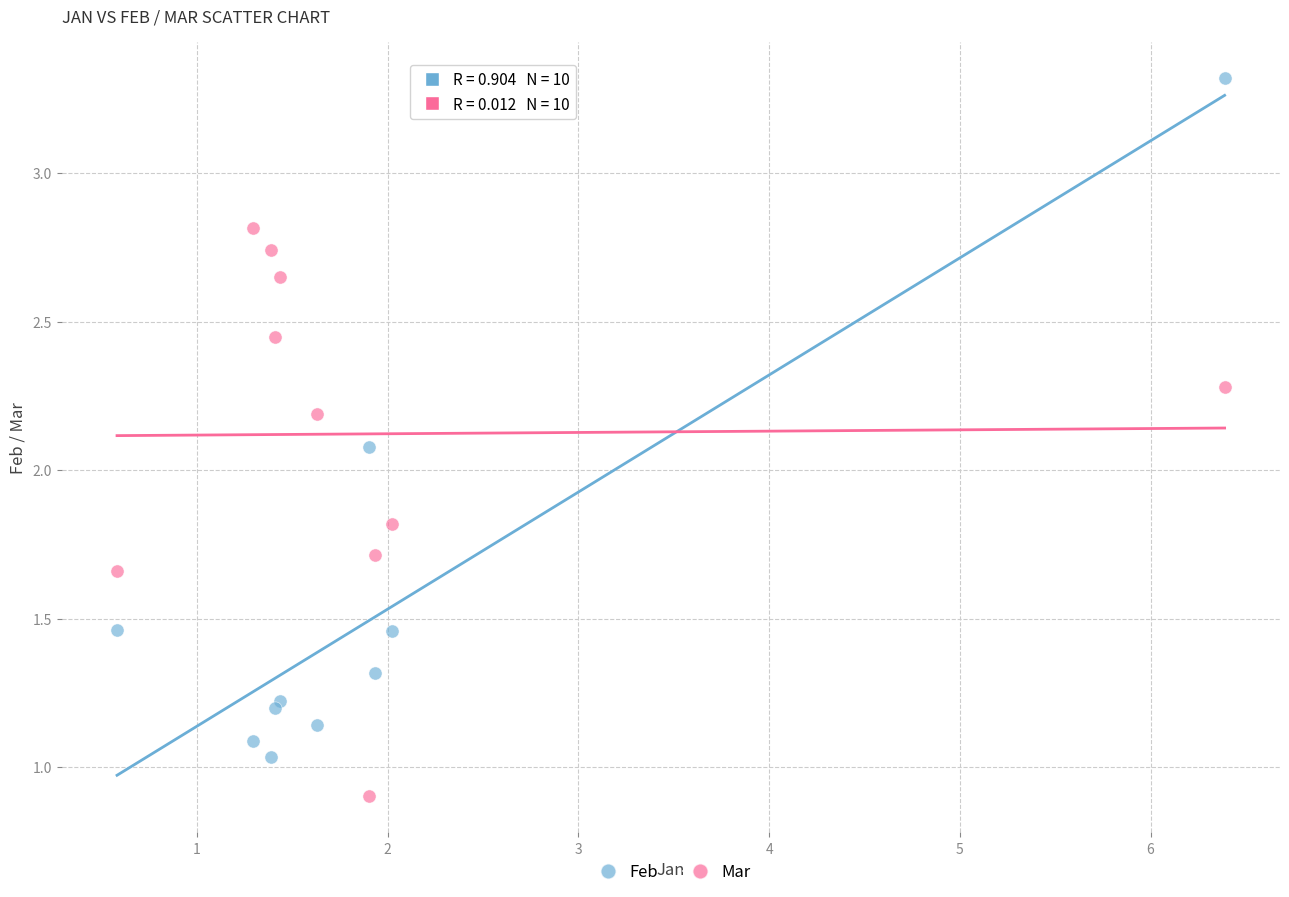

In the Mar series, what Y value is closest to 1?

0.9